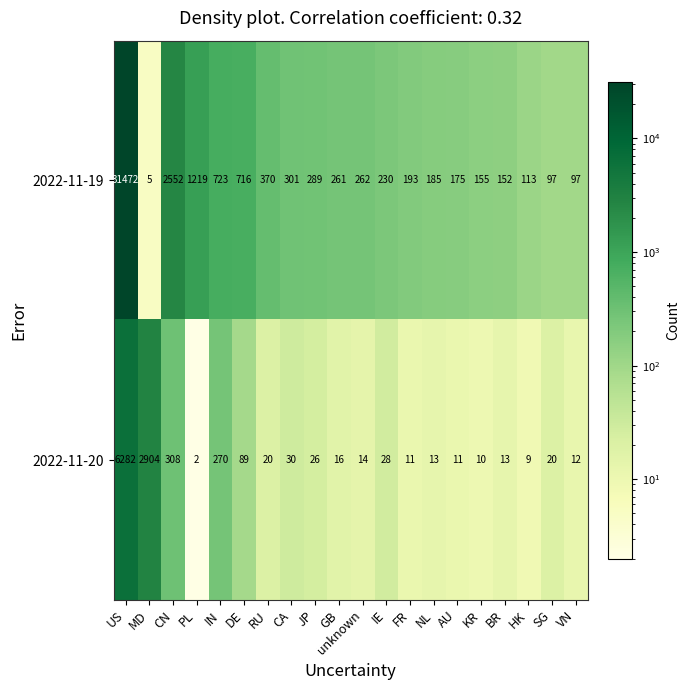

At BR, list the series in order from largest to smallest.

2022-11-19, 2022-11-20